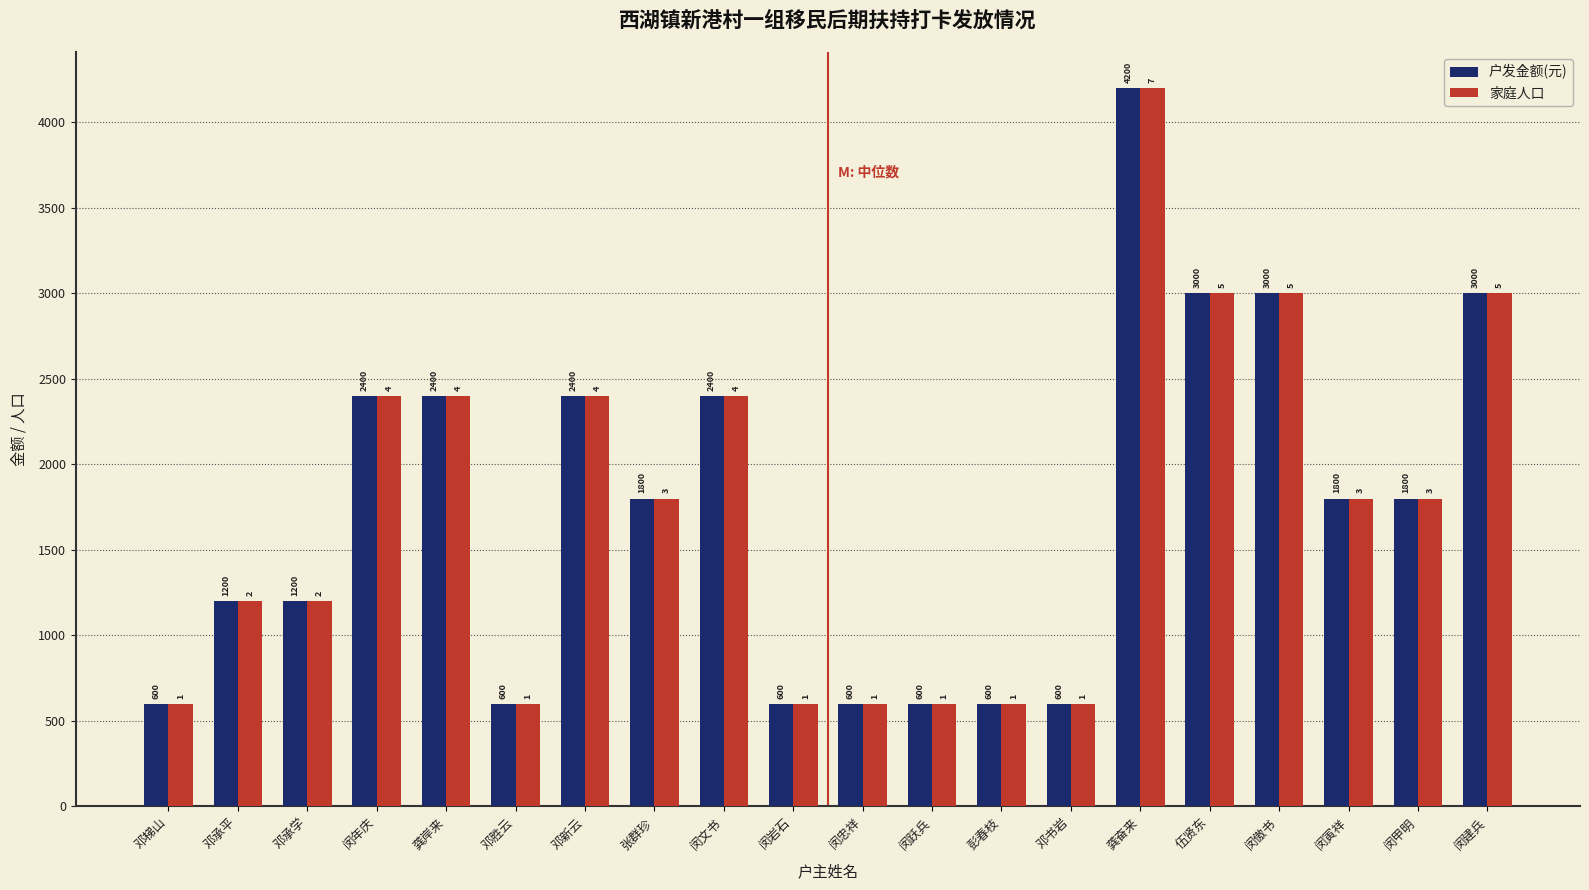

The value of 家庭人口 at 伍贤东 is 5249. True or false?

False